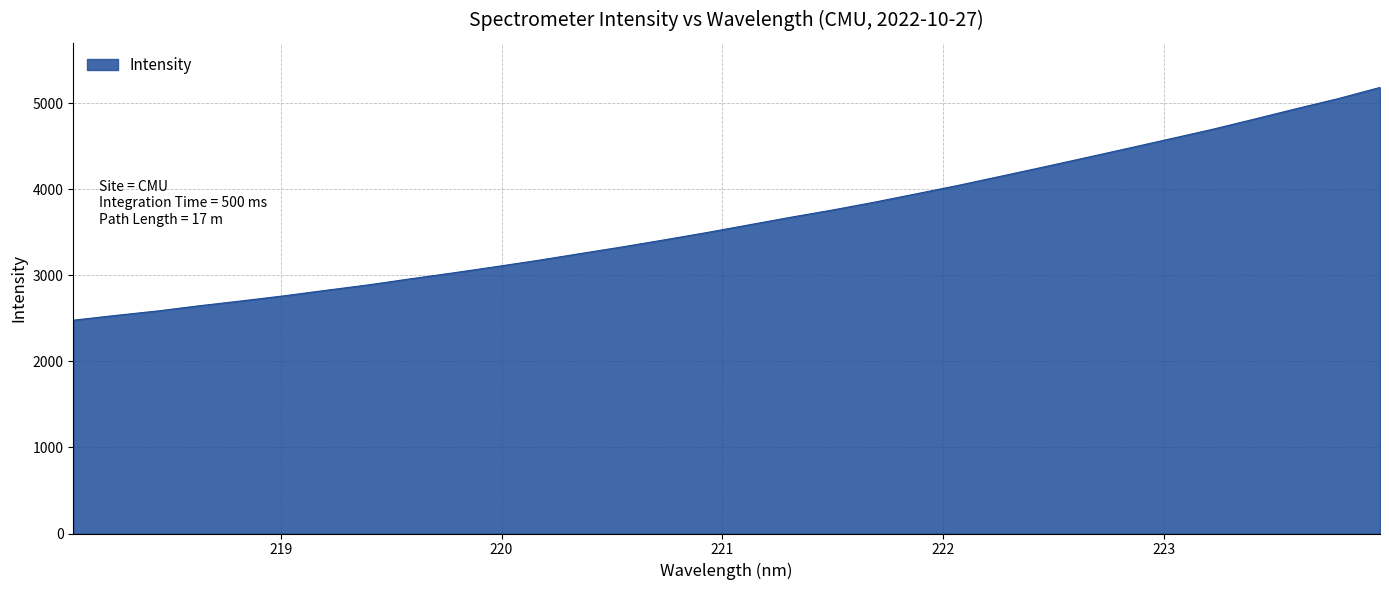

What is the difference between the second highest and second lowest values?

2518.4